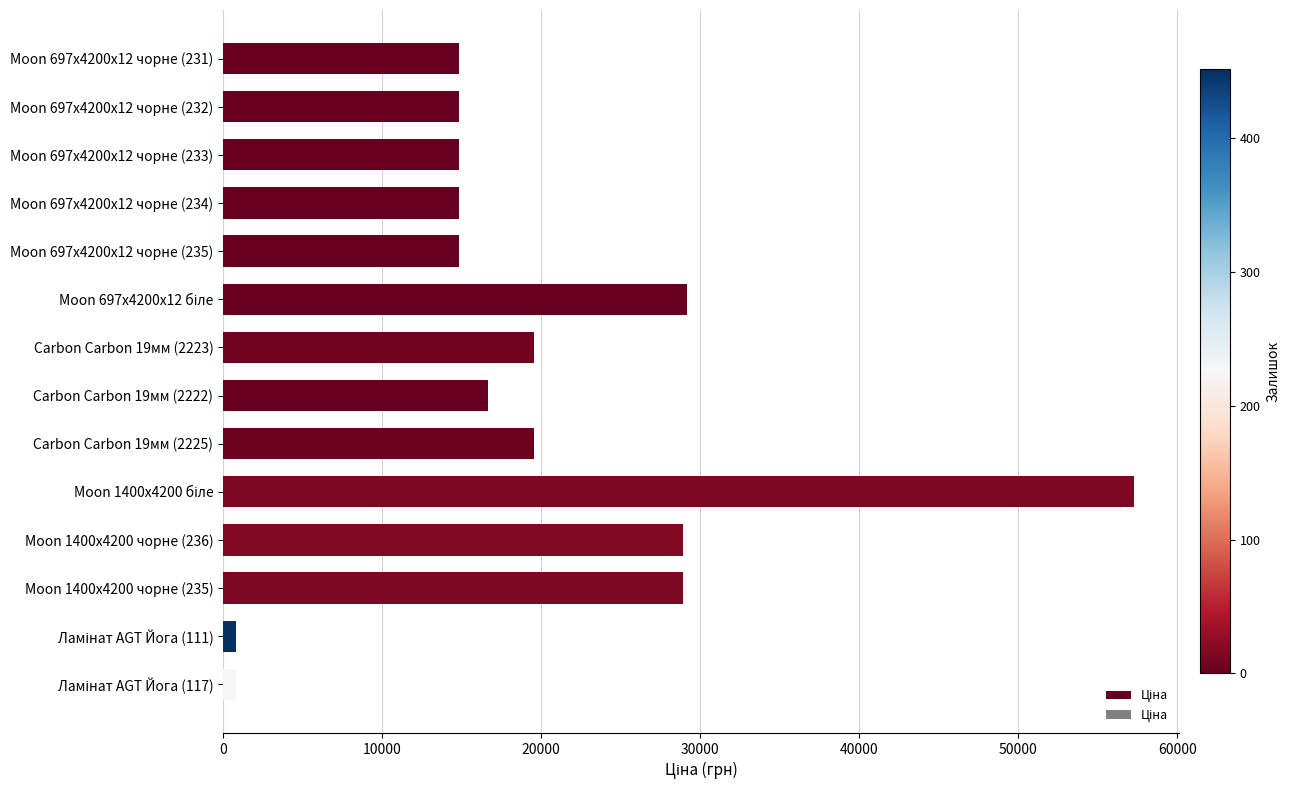

The value at Carbon Carbon 19мм (2223) is 33781.8. True or false?

False